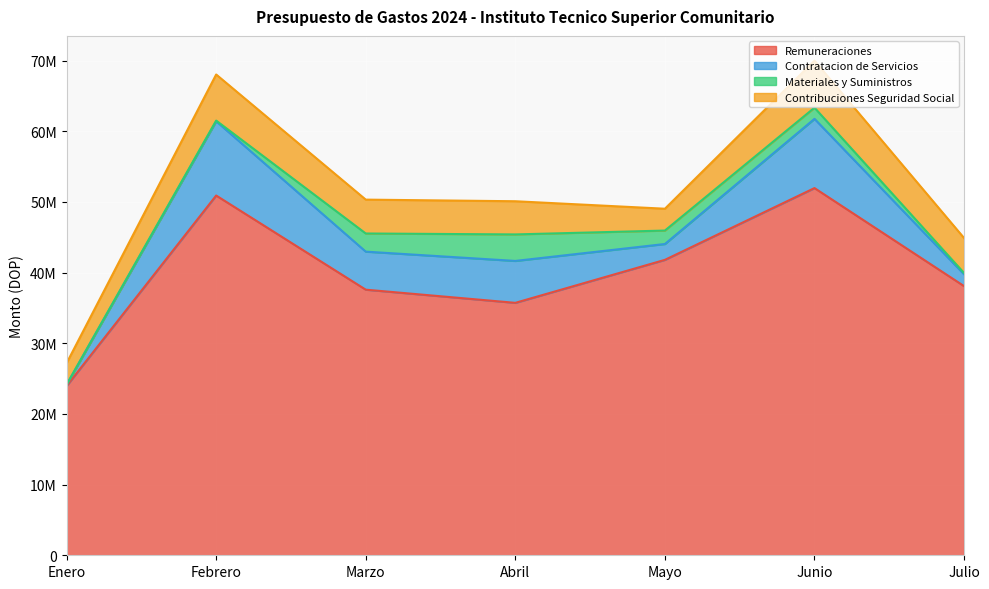

Which series has the widest spread of values?

Remuneraciones